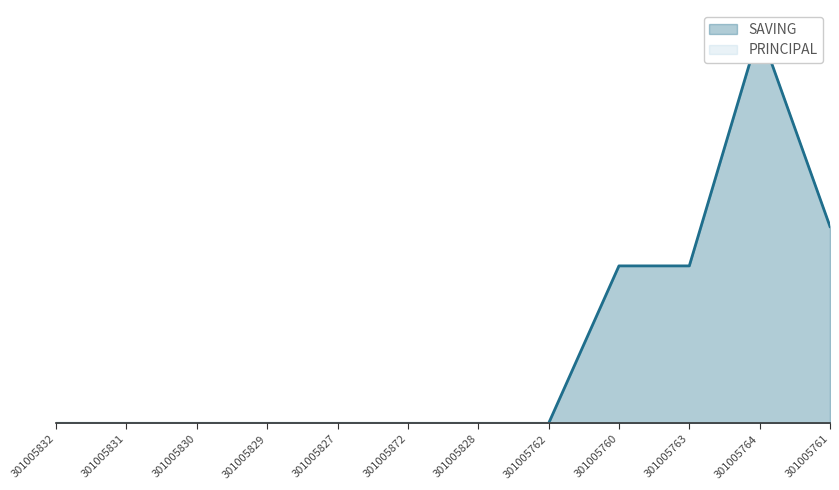

Rank the categories by value from lowest to highest.

301005832, 301005831, 301005830, 301005829, 301005827, 301005872, 301005828, 301005762, 301005760, 301005763, 301005761, 301005764